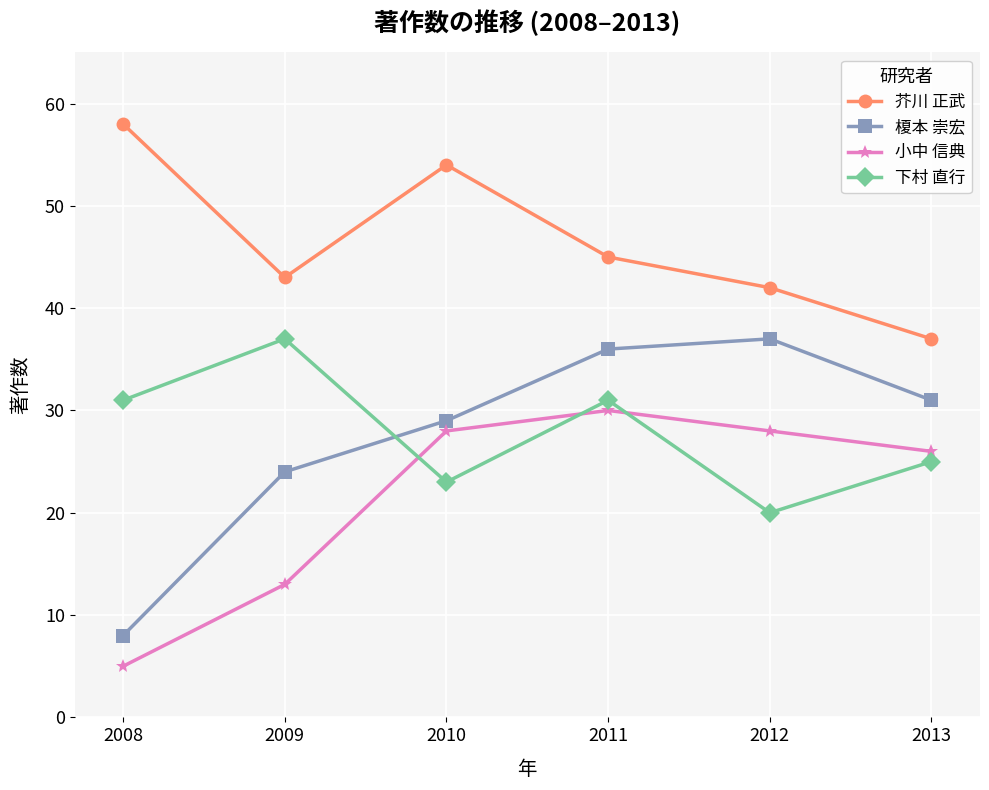

What is the difference between the 下村 直行 values at 2011 and 2012?

11